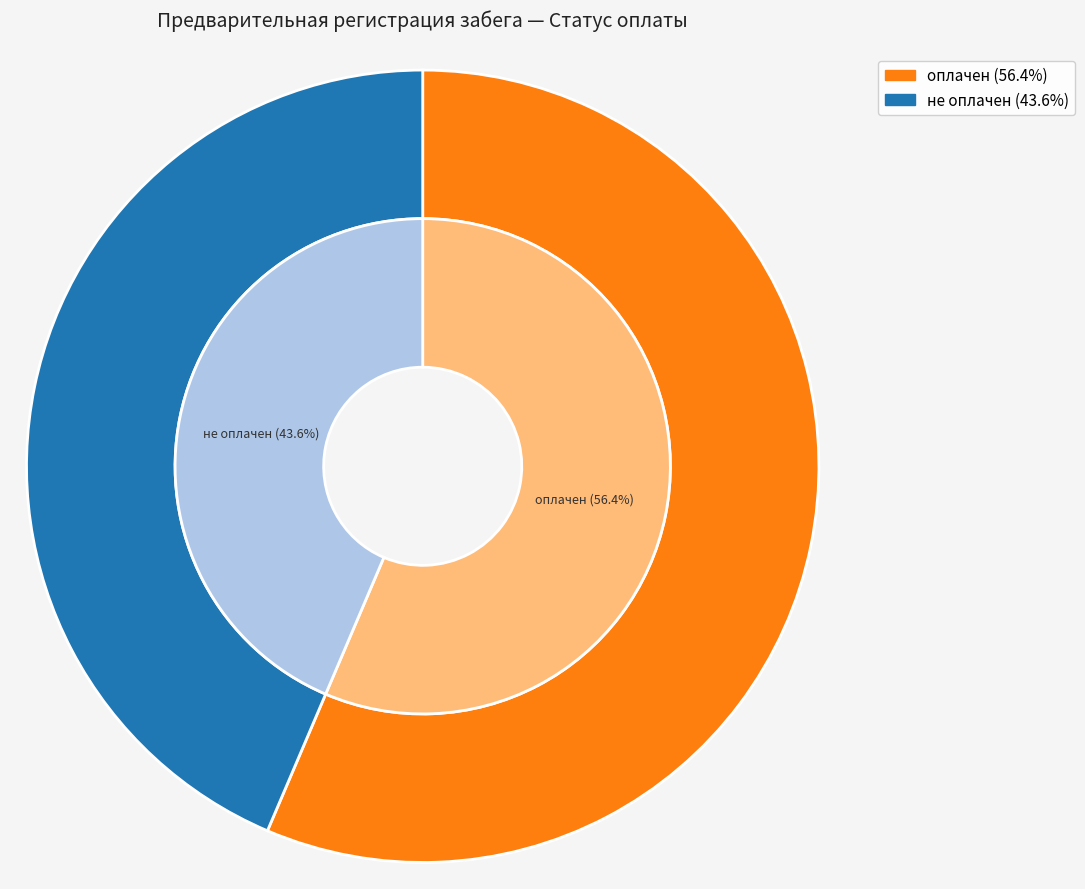

Rank the categories by value from lowest to highest.

не оплачен, оплачен